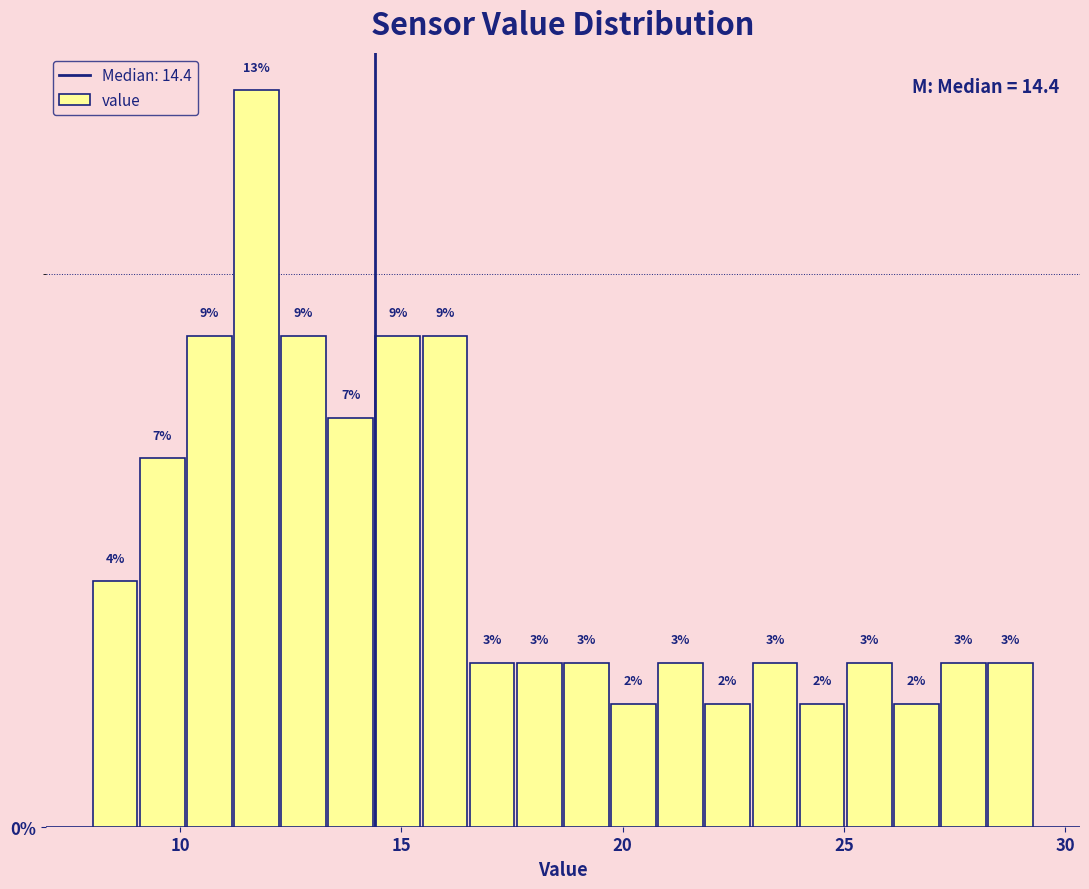

Around what value on the x-axis is the tallest bar? Give the approximate position of its centre, as read against the axis.

11.5